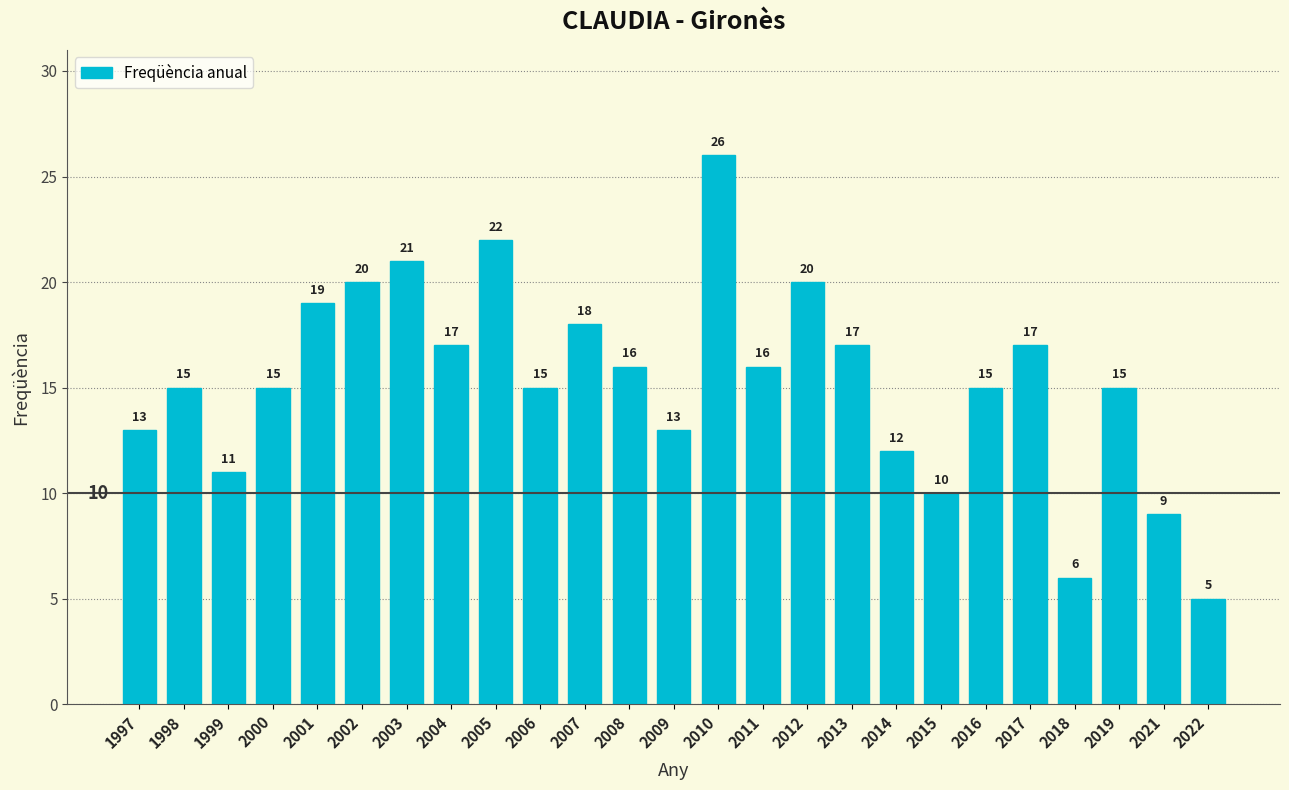

Reading left to right, transcribe all the data shown in this chart.

1997=13	1998=15	1999=11	2000=15	2001=19	2002=20	2003=21	2004=17	2005=22	2006=15	2007=18	2008=16	2009=13	2010=26	2011=16	2012=20	2013=17	2014=12	2015=10	2016=15	2017=17	2018=6	2019=15	2021=9	2022=5